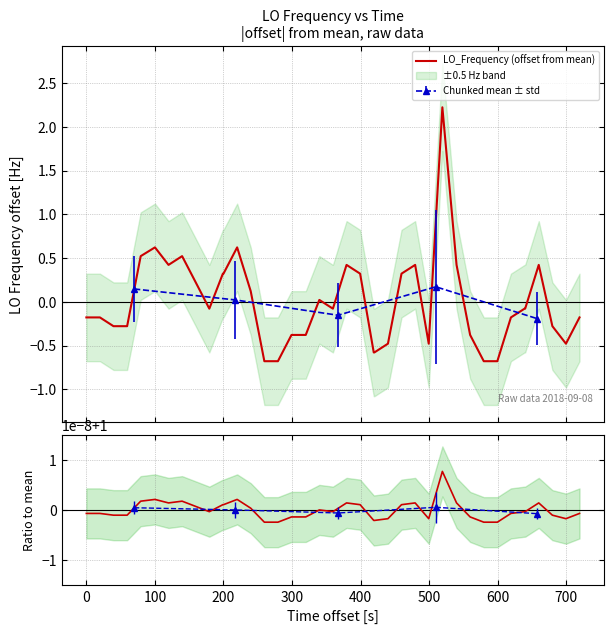

What is the minimum value for LO_Frequency (offset from mean)?

-0.7